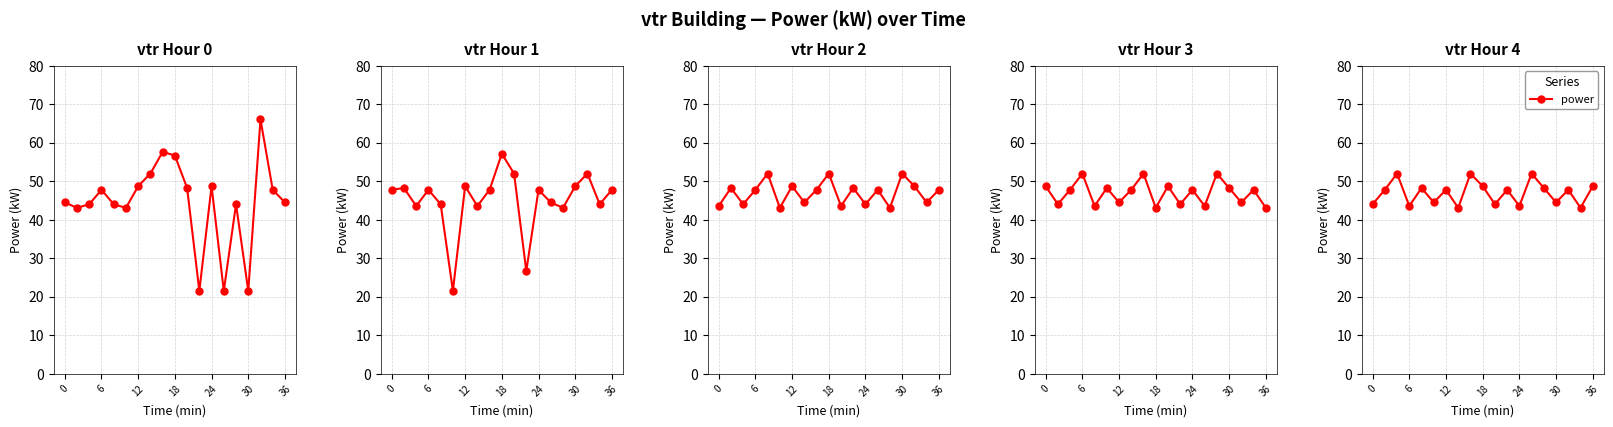

True or false: the data has more than 0 interior local peaks.

True